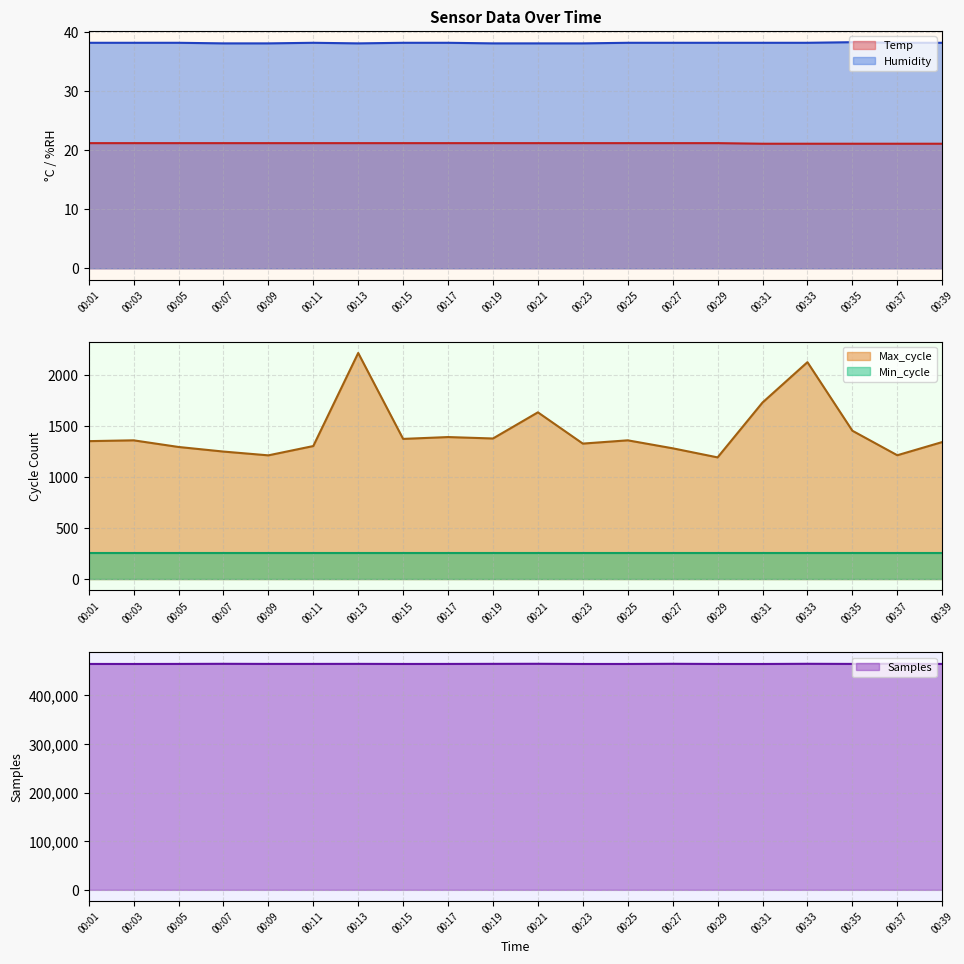

True or false: Temp and Samples cross at least once.

False